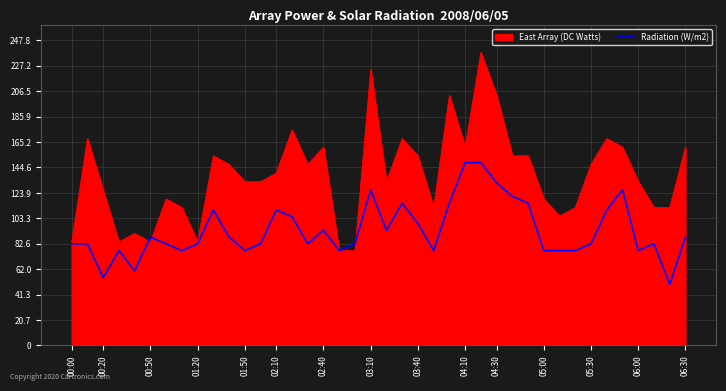

Which series has the largest total across all categories?

East Array (DC Watts)